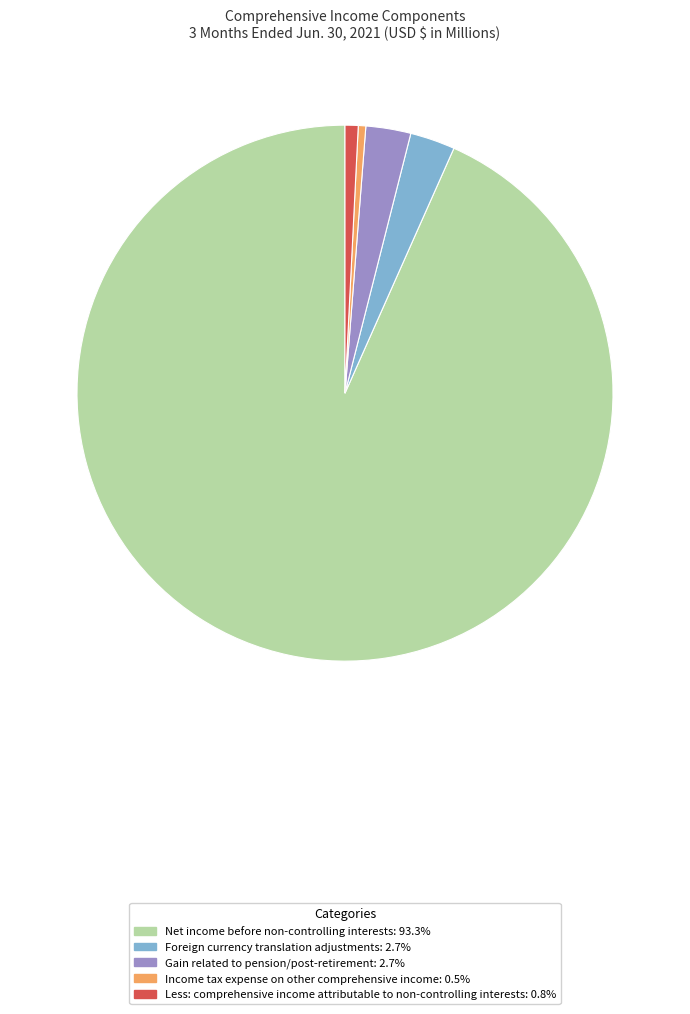

Combined, do Net income before non-controlling interests and Gain related to pension/post-retirement account for over 50%?

Yes